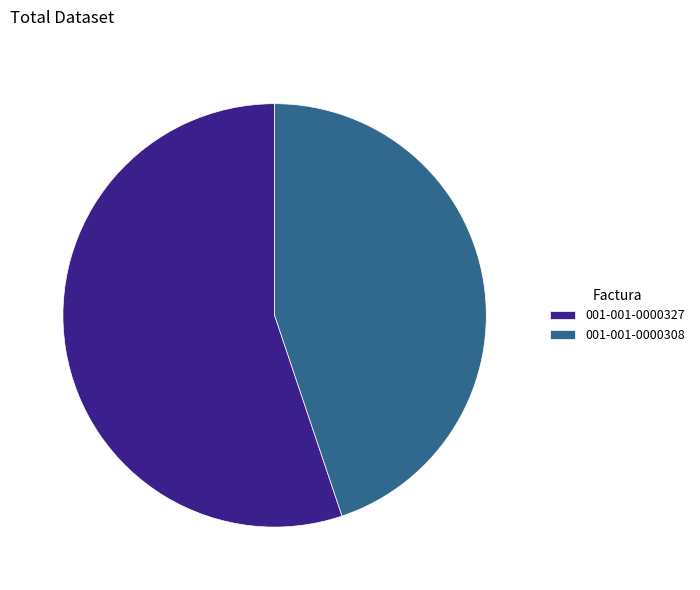

Count the number of slices in the pie.

2